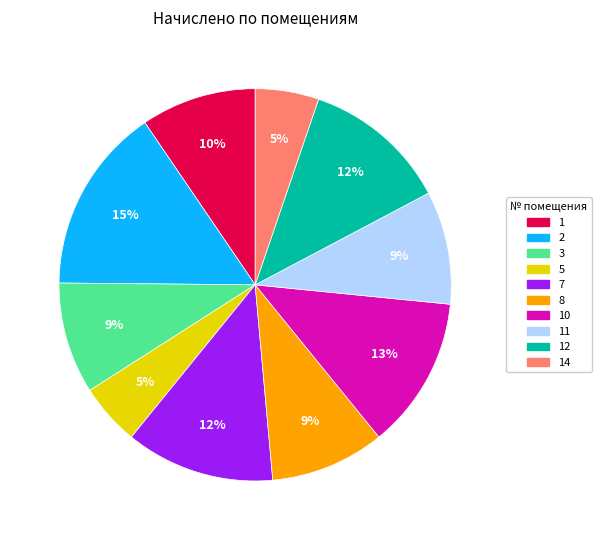

What is the largest slice in the pie chart?

2